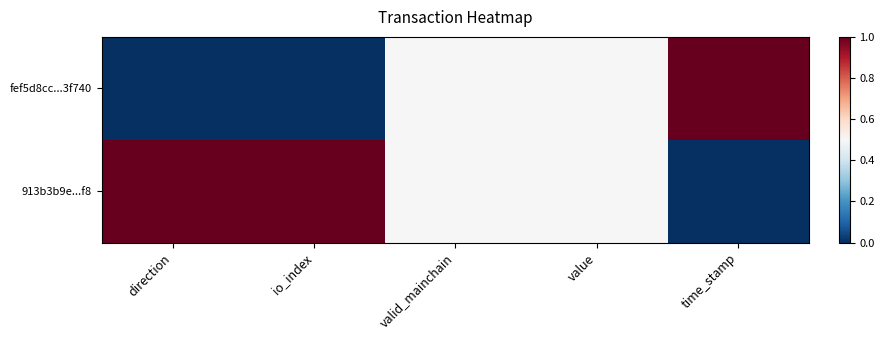

Which category has the highest value across all series?

time_stamp